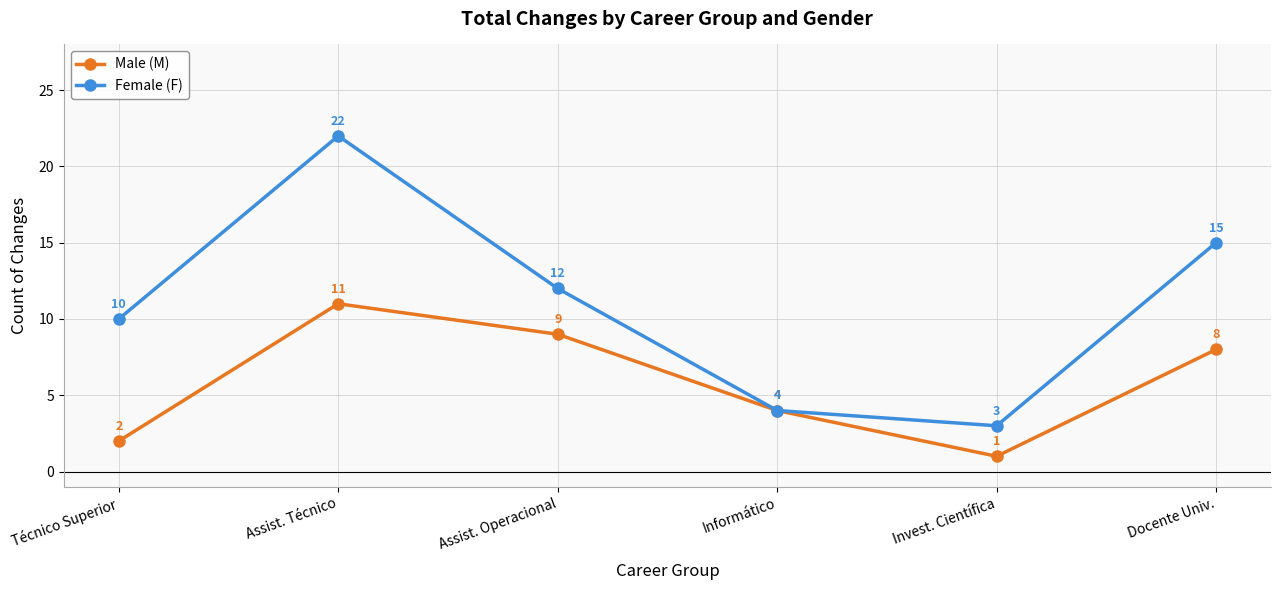

Rank the categories by Female (F) value from lowest to highest.

Invest. Científica, Informático, Técnico Superior, Assist. Operacional, Docente Univ., Assist. Técnico